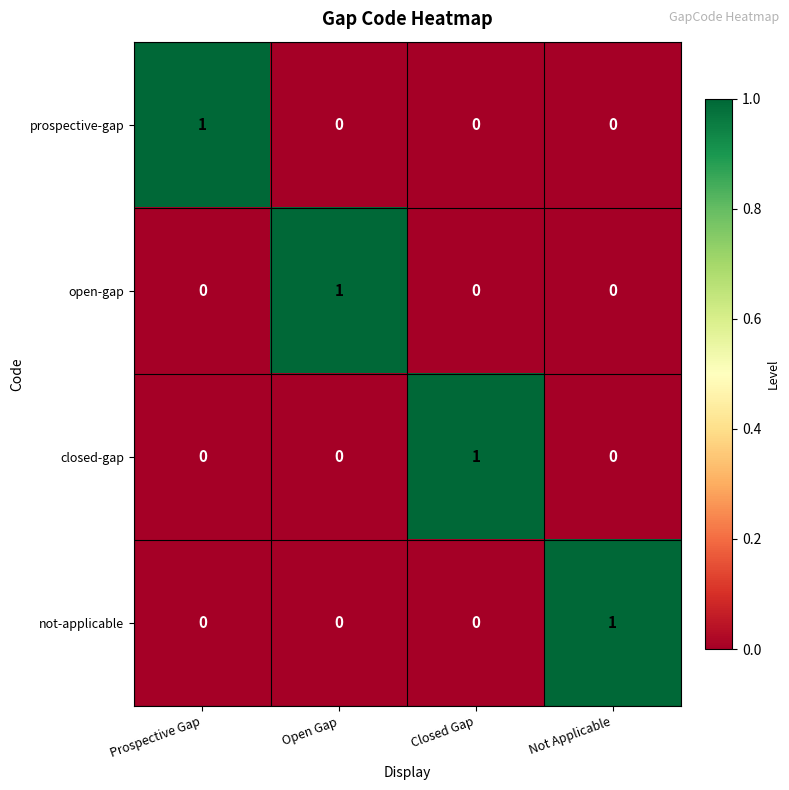

Reading right to left, extract all data points from this chart.

prospective-gap: Not Applicable=0	Closed Gap=0	Open Gap=0	Prospective Gap=1
open-gap: Not Applicable=0	Closed Gap=0	Open Gap=1	Prospective Gap=0
closed-gap: Not Applicable=0	Closed Gap=1	Open Gap=0	Prospective Gap=0
not-applicable: Not Applicable=1	Closed Gap=0	Open Gap=0	Prospective Gap=0